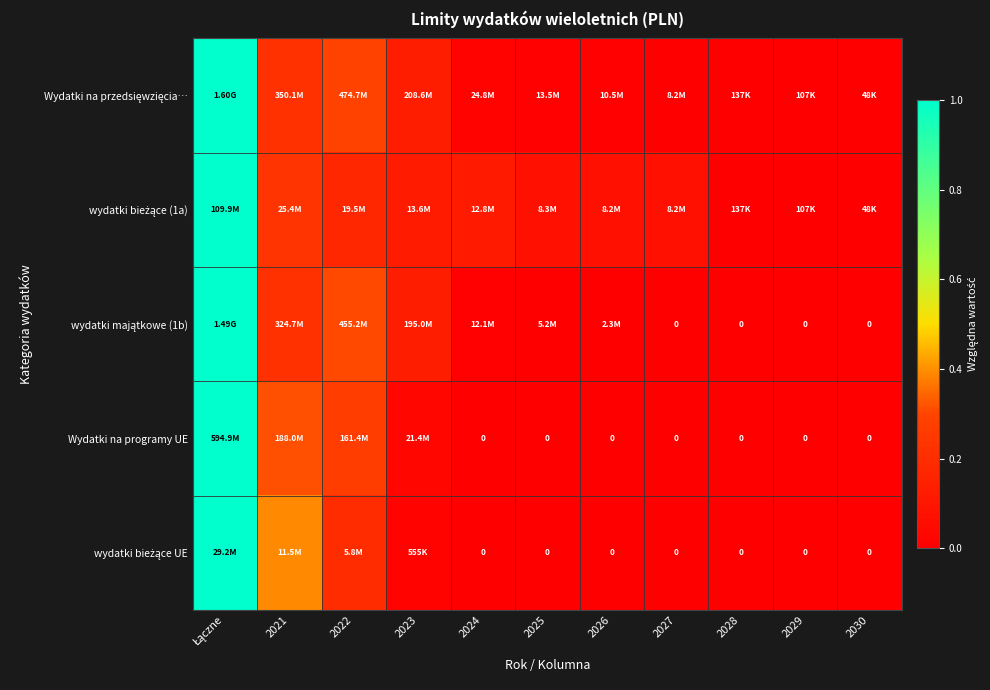

Which category has the lowest value across all series?

2027